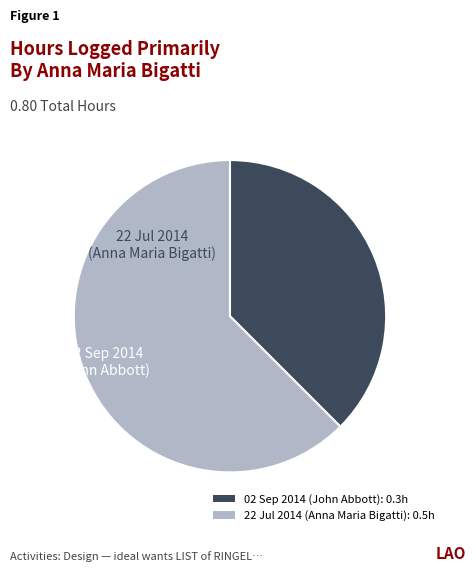

Is the sum of 02 Sep 2014 (John Abbott): 0.3h and 22 Jul 2014 (Anna Maria Bigatti): 0.5h greater than half?

Yes